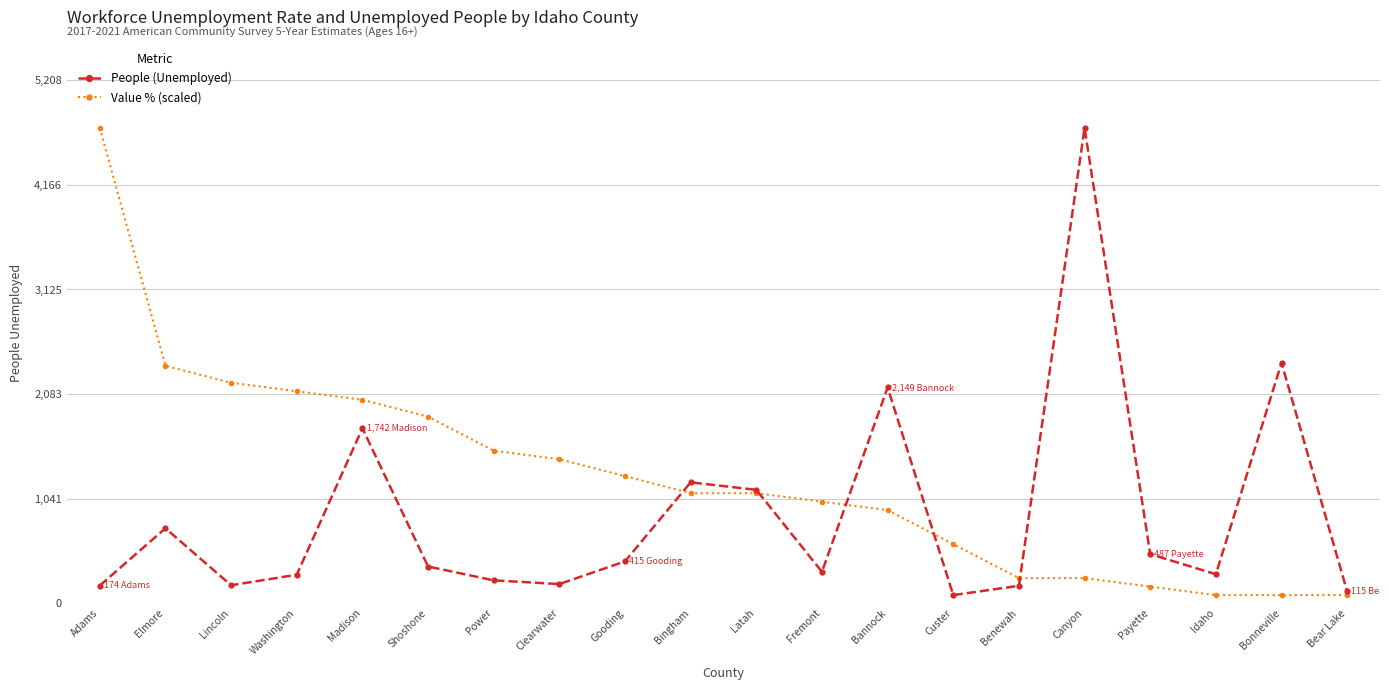

Which series has the largest total across all categories?

Value % (scaled)